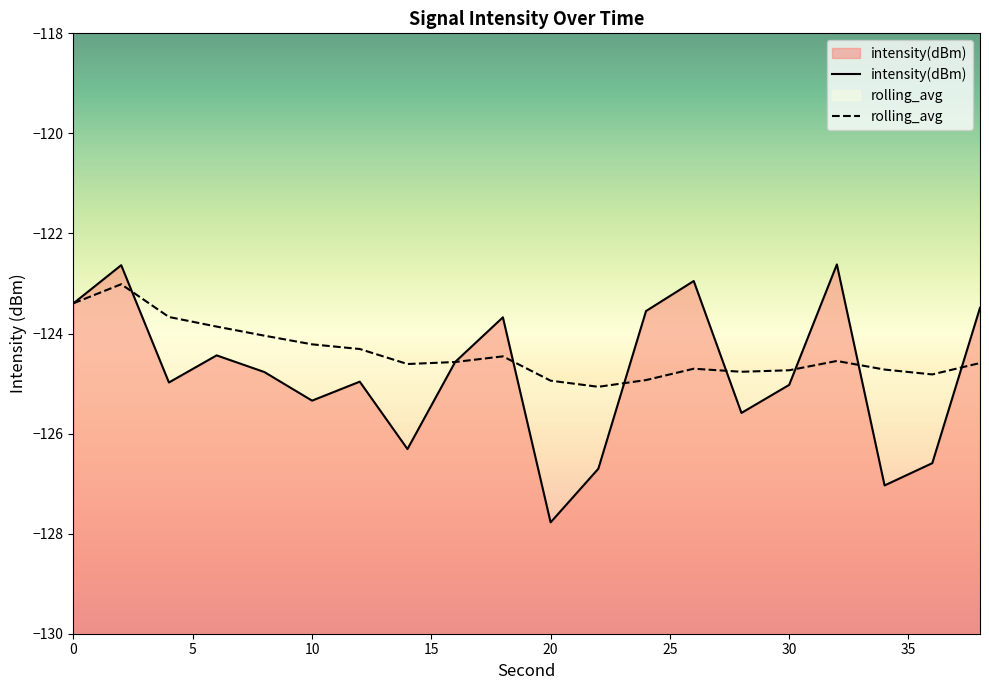

Where do rolling_avg and intensity(dBm) first cross each other?

2 and 4